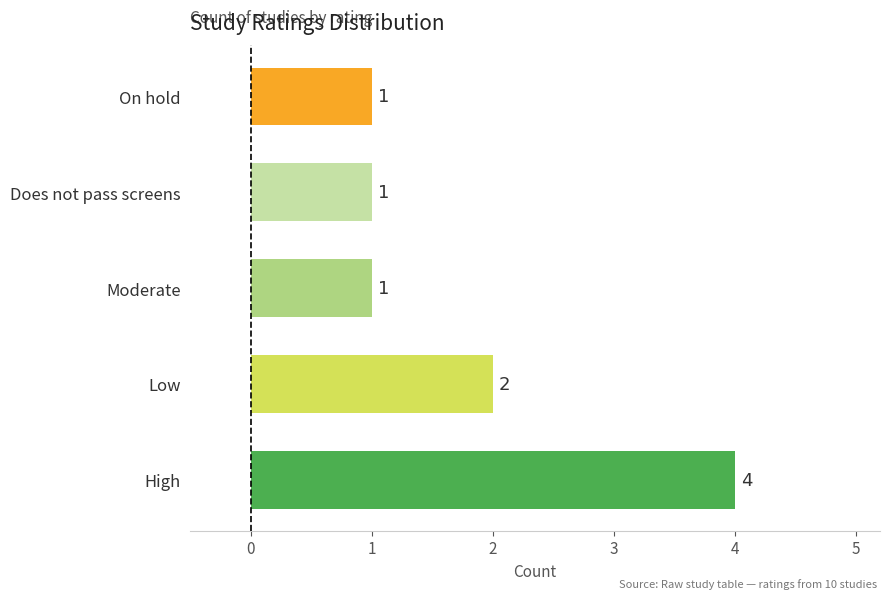

How many data points are above 1?

2